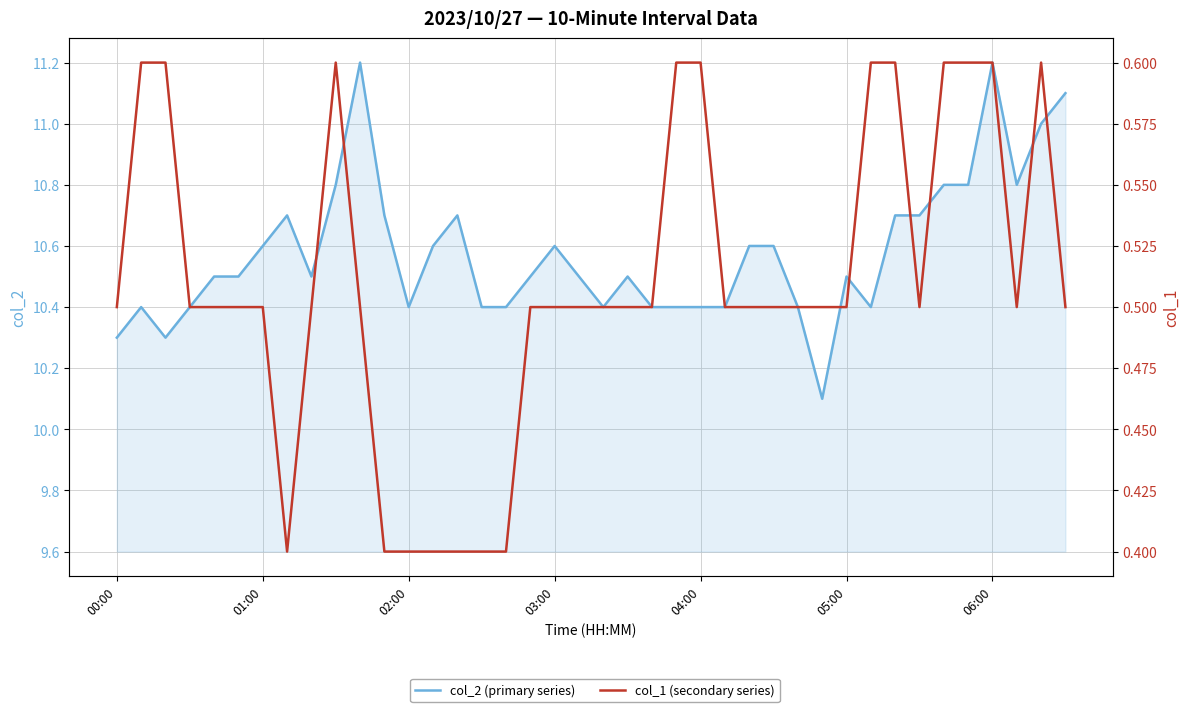

What is the total value across all series at 38?

11.6